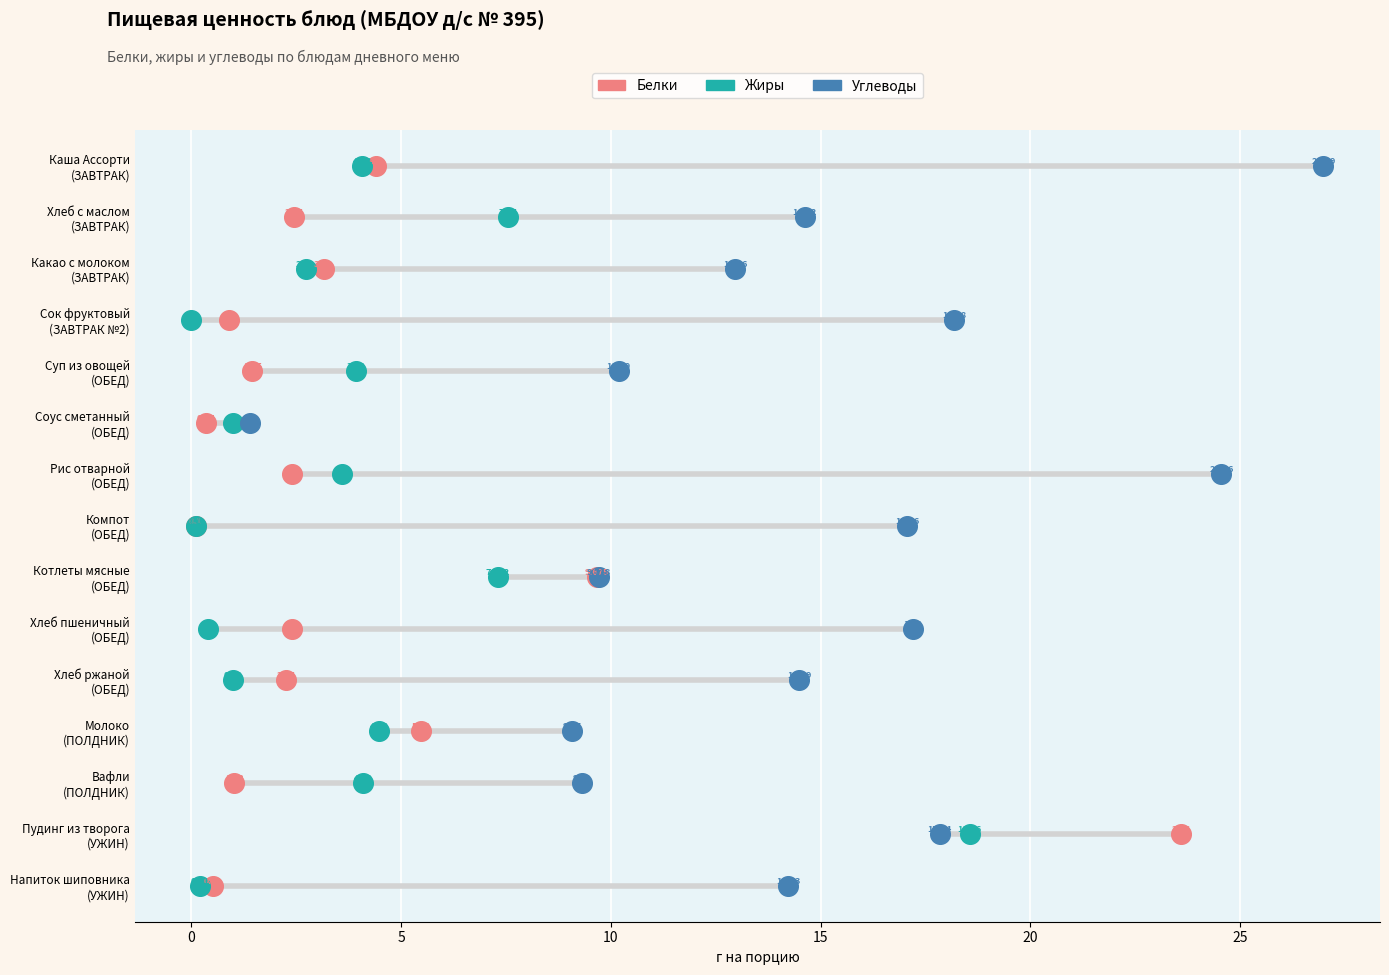

Which series contains the lowest Y value?

Жиры